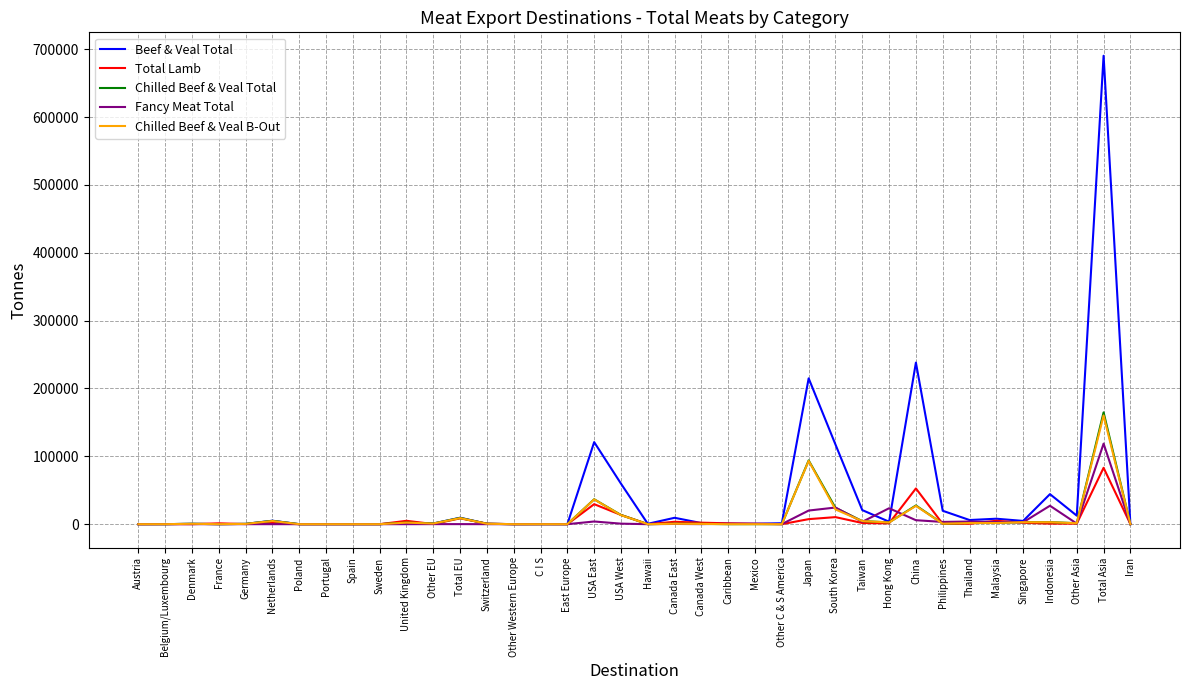

At which category is the sum across all series the highest?

Total Asia